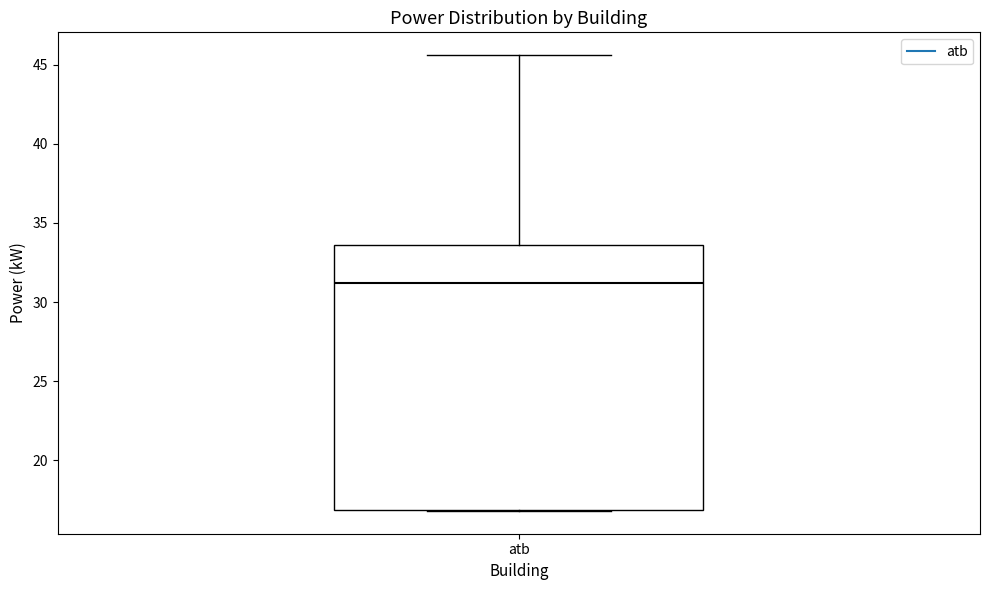

Transcribe this box plot: give where the median line is, the range the box spans, and where the two whiskers end, as read against the y-axis. The values are not printed on the chart, so give them approximately, as read against the axis.

median 31.0, box 17.0 to 33.5, whiskers 17.0 to 45.5